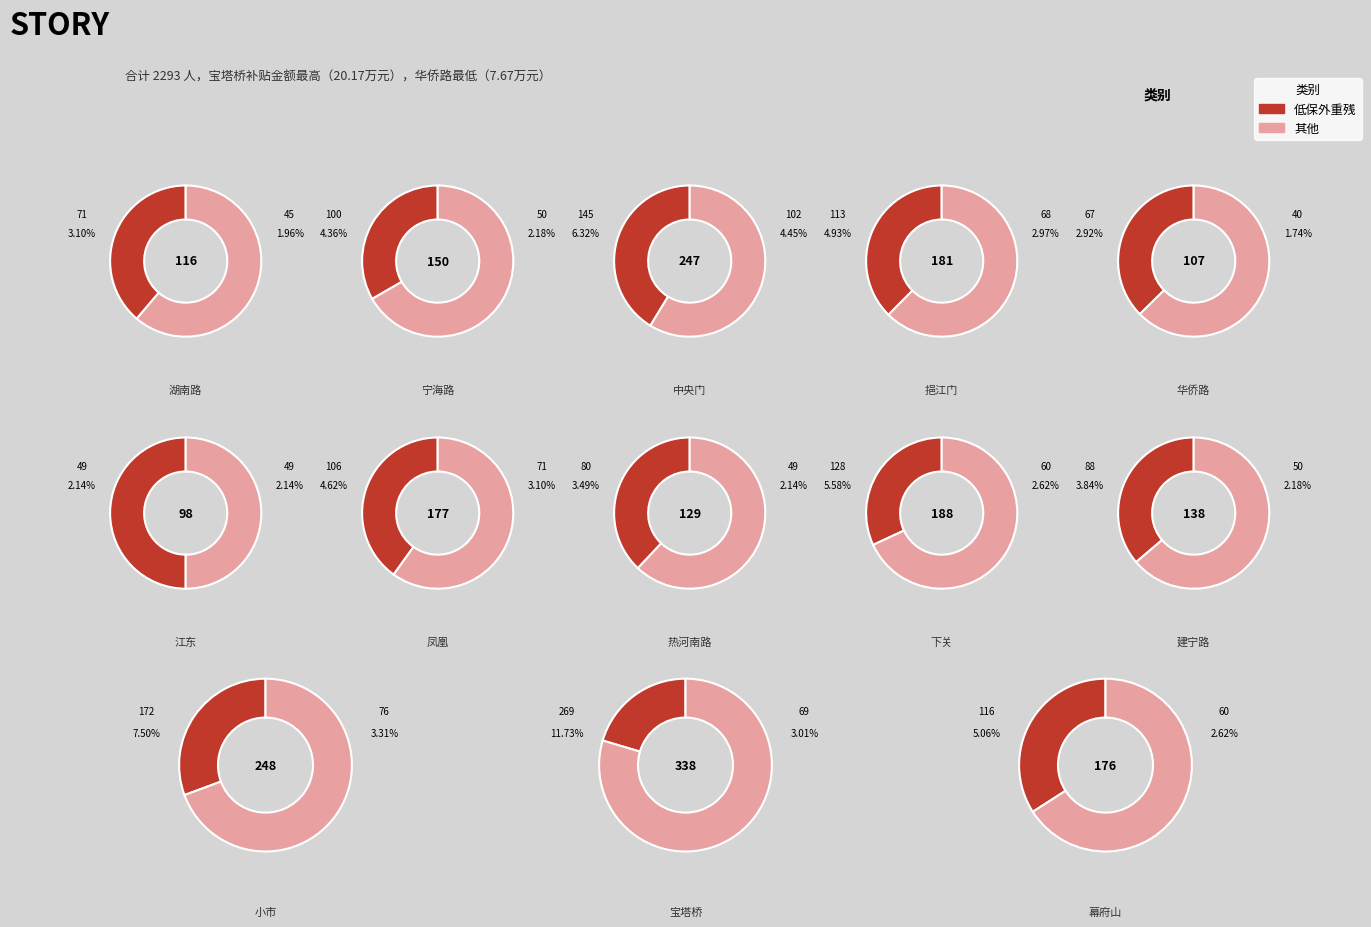

The 华侨路 slice represents 1% of the pie. True or false?

False